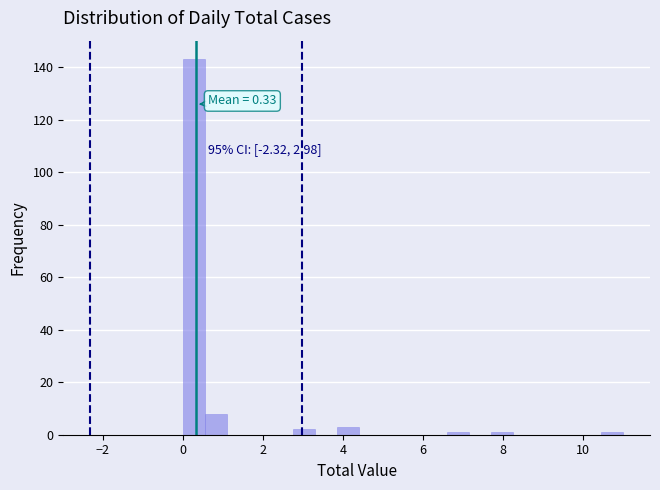

Around what value on the x-axis is the tallest bar? Give the approximate position of its centre, as read against the axis.

0.2